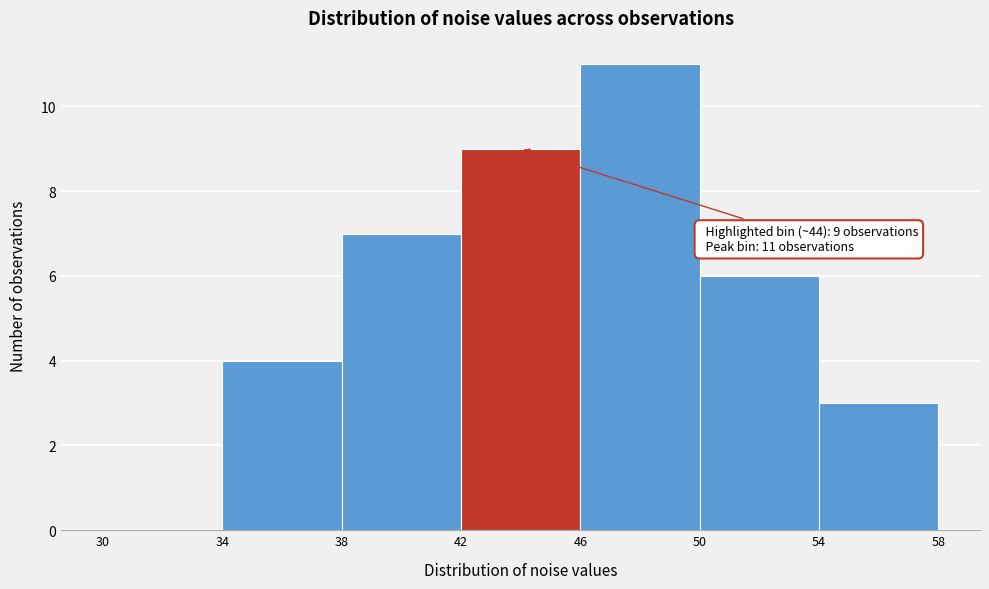

Over which range of the x-axis is the bar tallest?

46 to 50